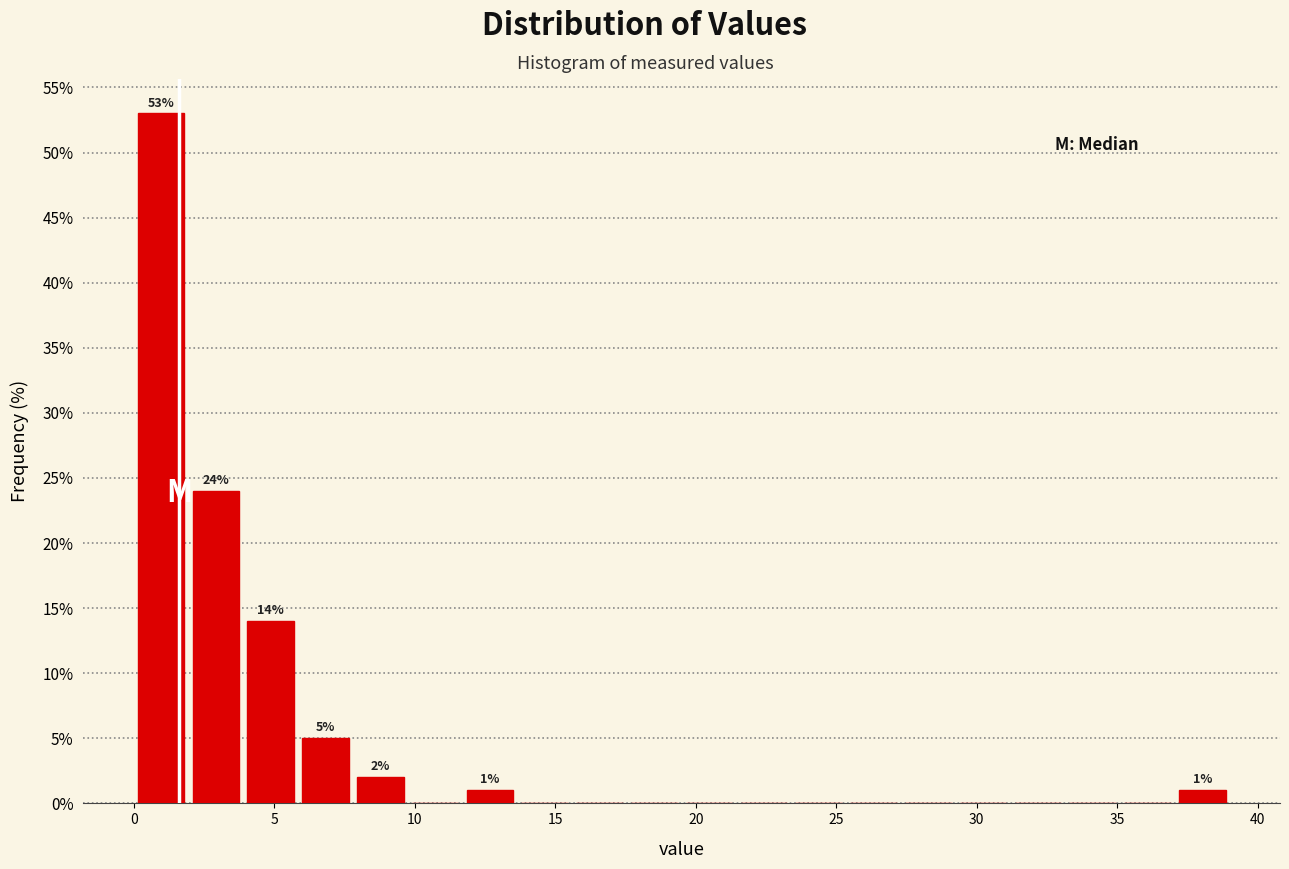

Read against the x-axis, roughly where is the centre of the tallest bar?

1.0